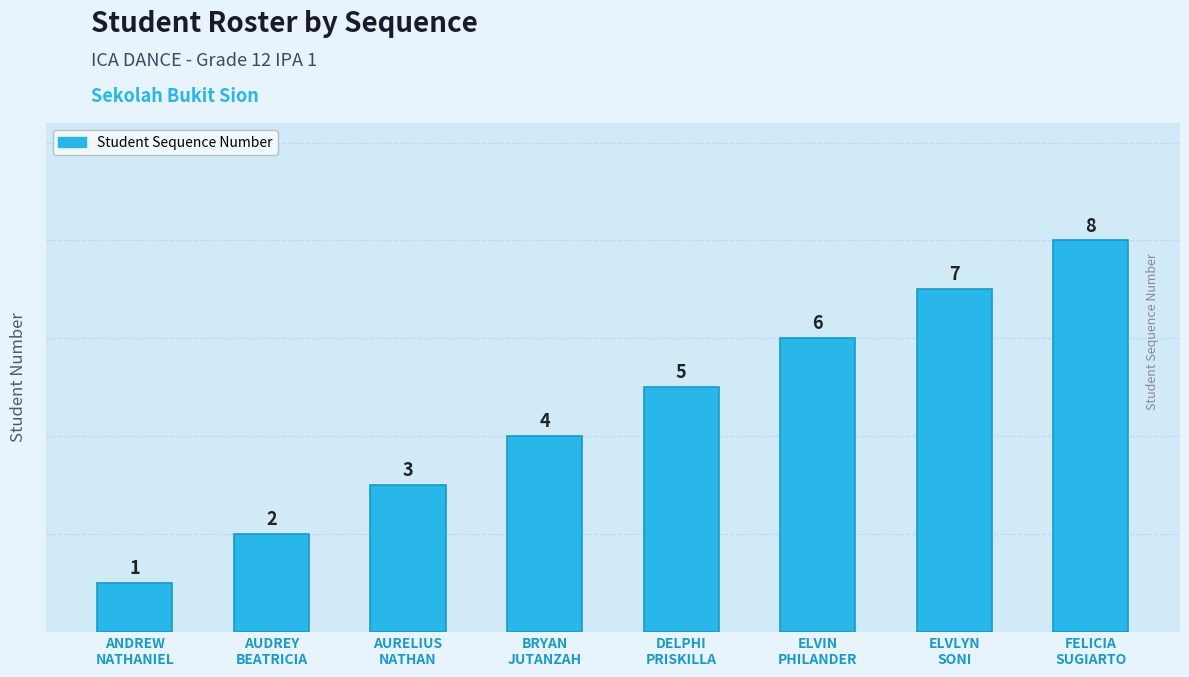

What is the smallest value displayed?

1